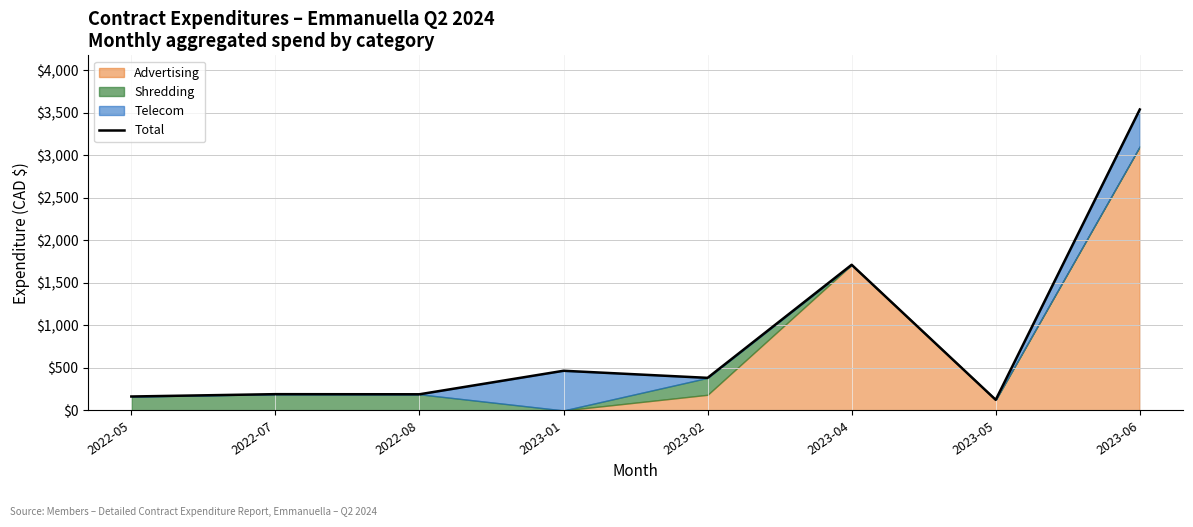

The chart shows a value of 190.0 at 2022-08. True or false?

True